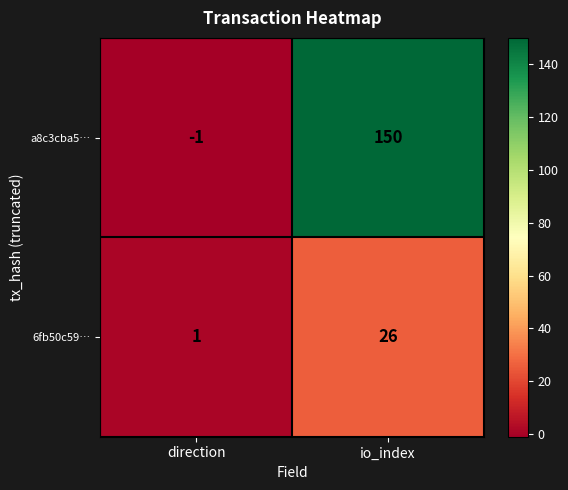

Rank the series by their average value, from lowest to highest.

6fb50c59…, a8c3cba5…